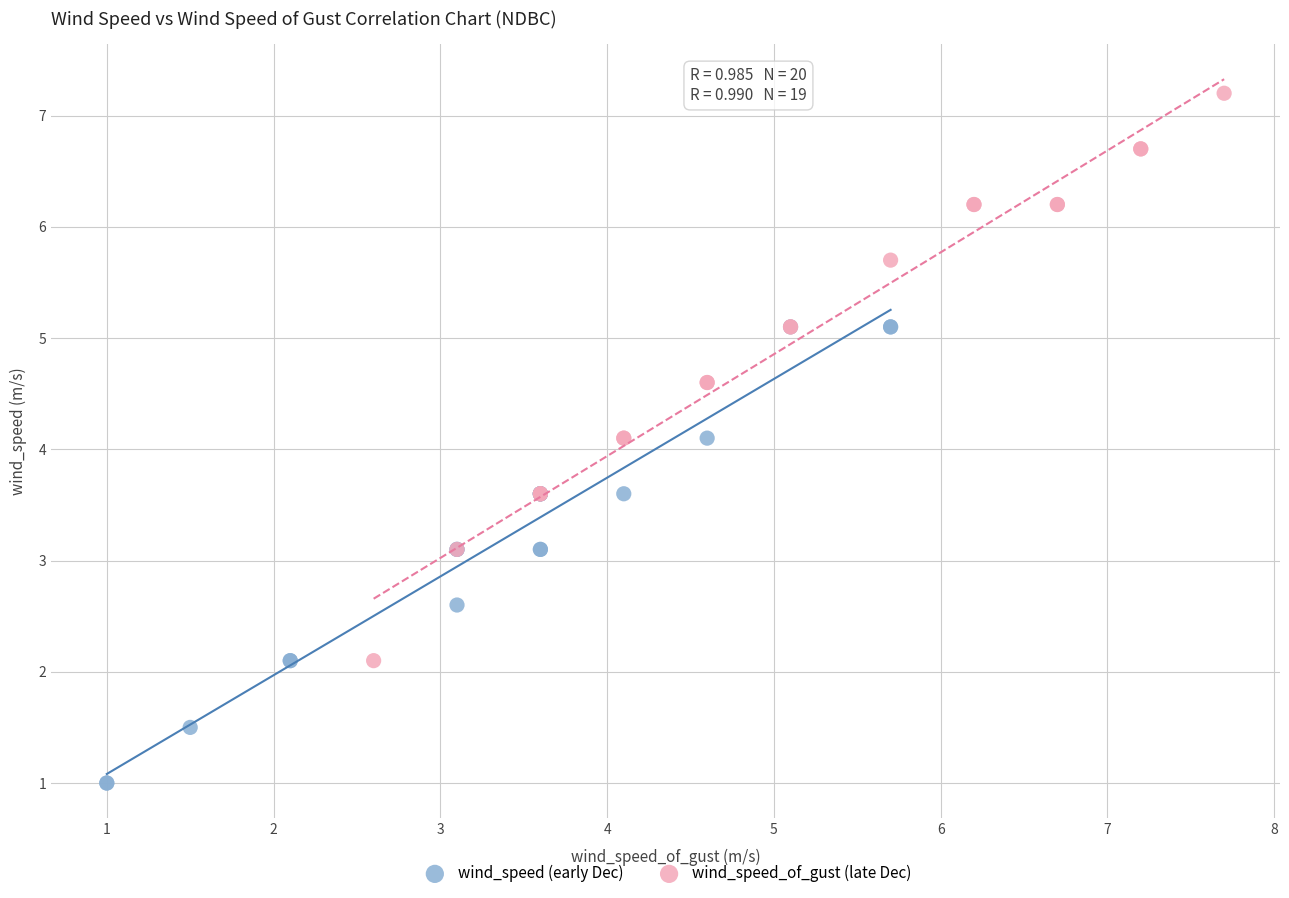

What are all the series names shown in the legend?

wind_speed (early Dec), wind_speed_of_gust (late Dec)